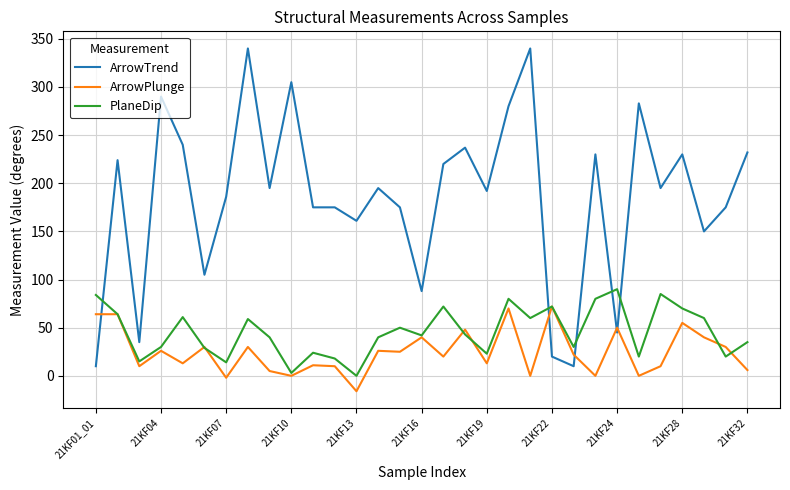

What is the highest value of the PlaneDip series?

90